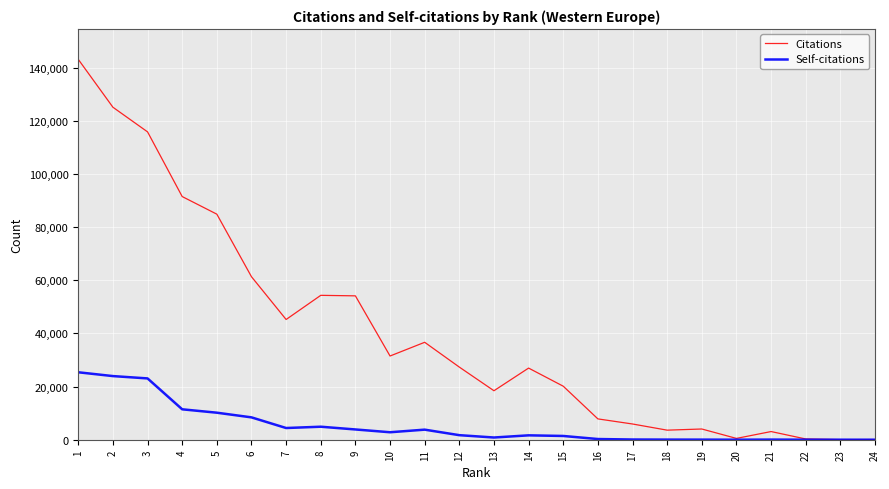

Is the value of Citations at 15 greater than the value of Self-citations at 17?

Yes